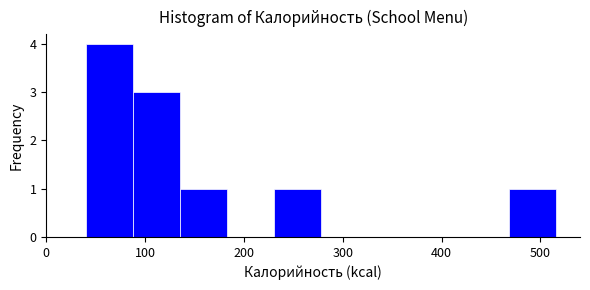

Reading left to right, transcribe this chart: for each bar, give the range it covers on the x-axis and its height. Neither the bar edges nor the heights are printed on the chart, so give them approximately, as read against the axes.

40 to 90: 4
90 to 140: 3
140 to 180: 1
180 to 230: 0
230 to 280: 1
280 to 330: 0
330 to 370: 0
370 to 420: 0
420 to 470: 0
470 to 520: 1